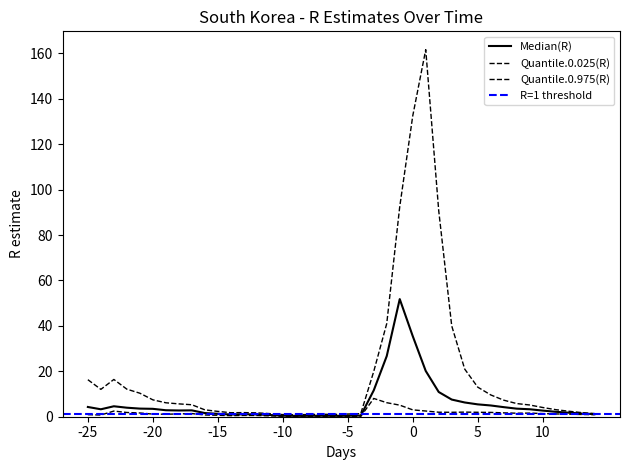

What is the difference between the highest and lowest values at -12?

1.2